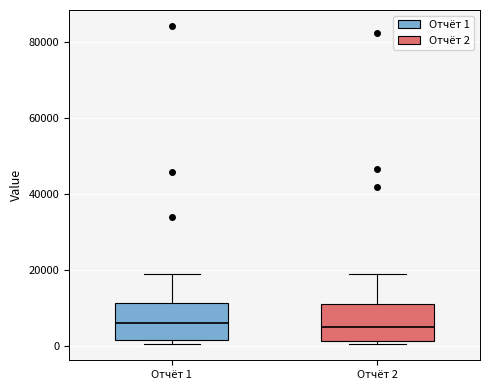

Where is the upper edge of the box for Отчёт 1 on the y-axis? The values are not printed on the chart, so give them approximately, as read against the axis.

12000